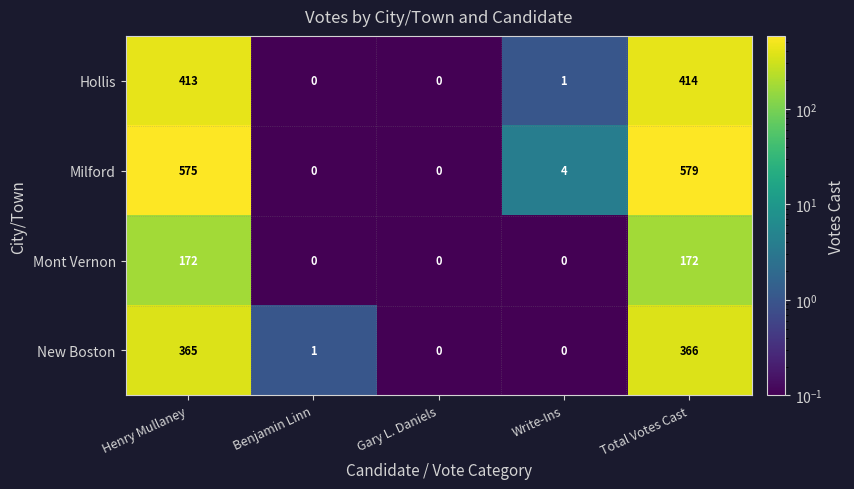

The value of Mont Vernon at Total Votes Cast is 172. True or false?

True